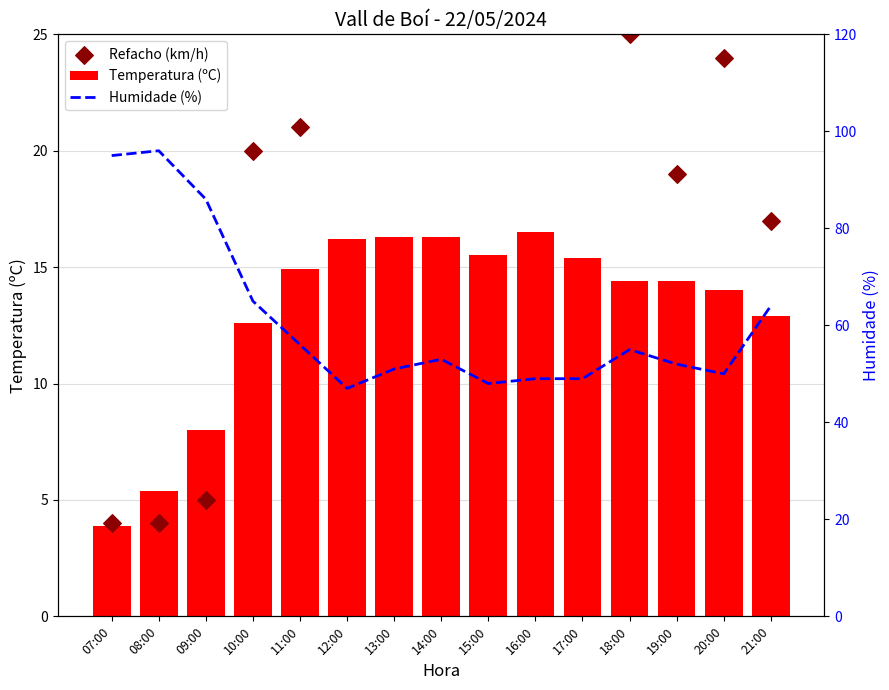

At how many categories does at least one series exceed 95?

1